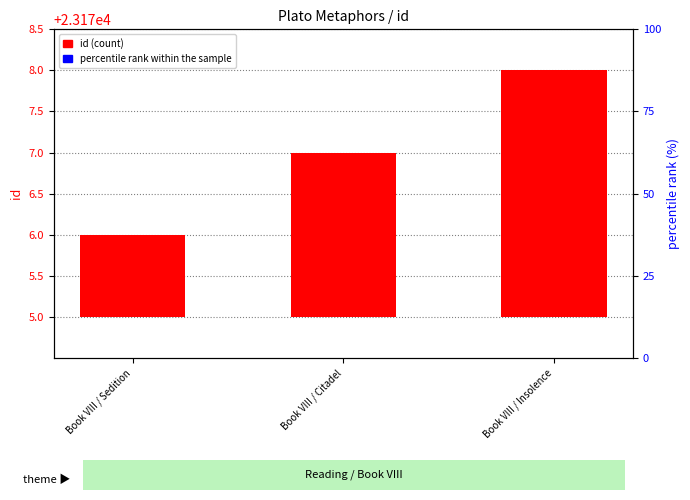

Is the value of id (count) at Book VIII / Insolence greater than the value of percentile rank within the sample at Book VIII / Sedition?

Yes